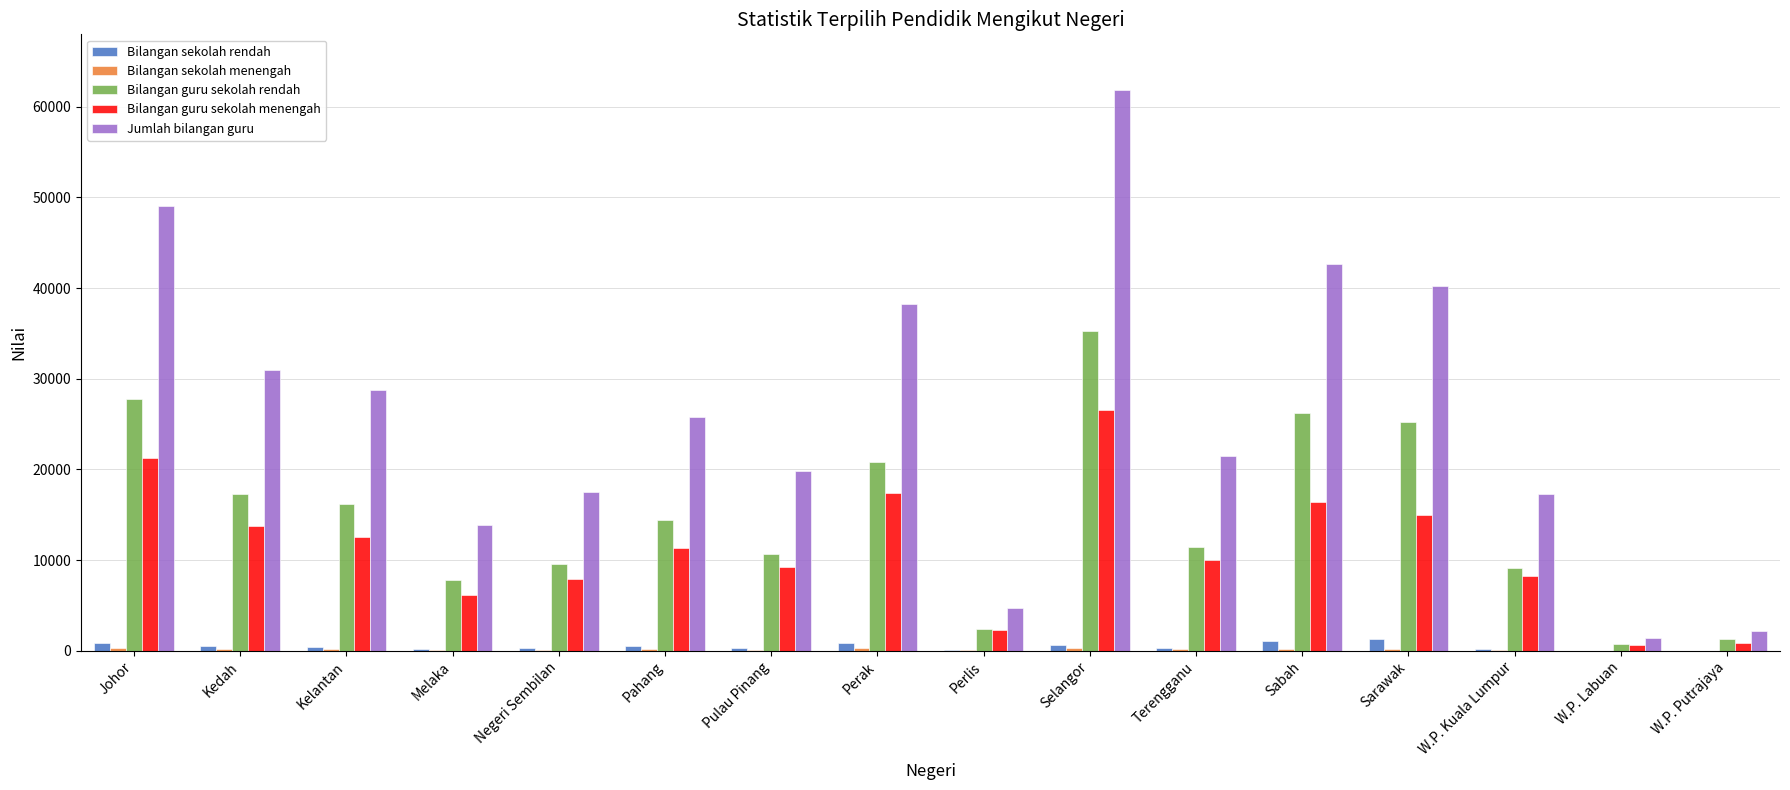

Is the value of Bilangan sekolah rendah at W.P. Putrajaya greater than the value of Bilangan guru sekolah menengah at Perlis?

No